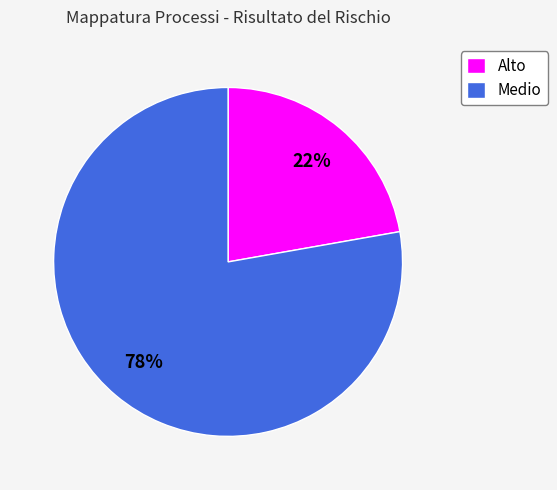

To the nearest percent, what percentage of the pie is Alto?

22%